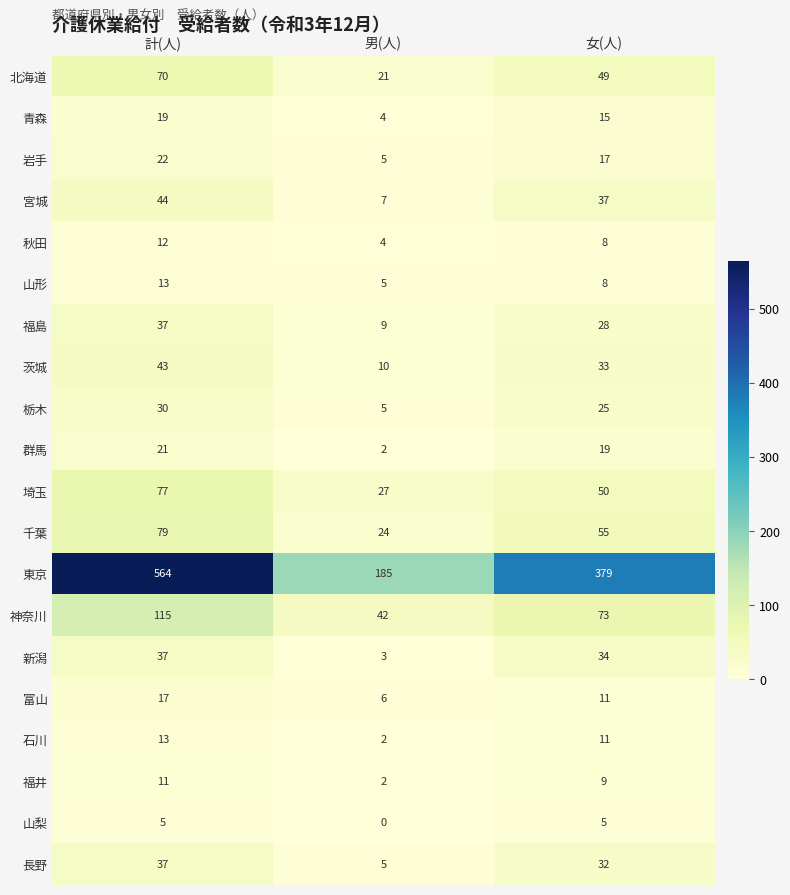

At which label does 宮城 reach its peak?

計(人)